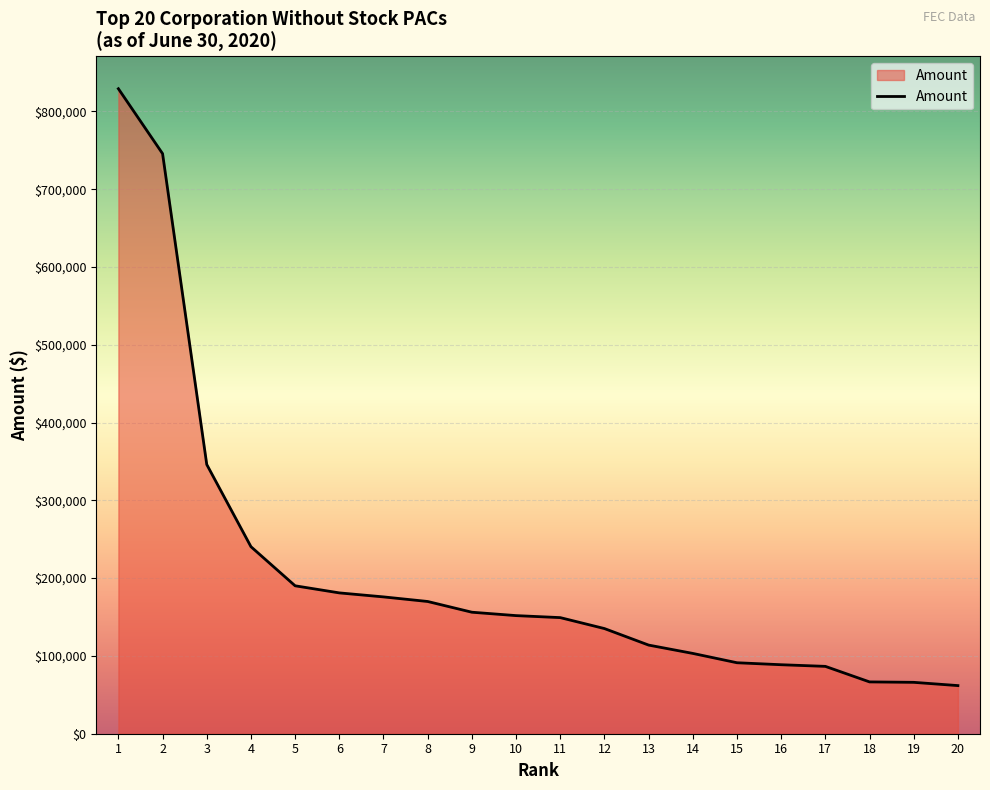

What is the difference between the values at 8 and 18?

103371.6